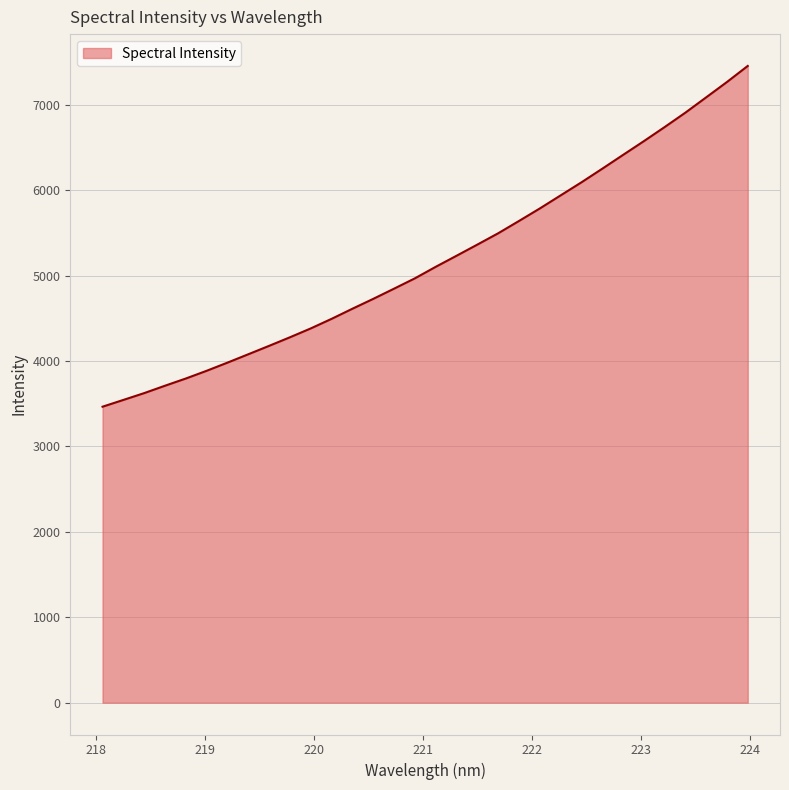

What is the difference between the maximum and minimum values?

3990.1